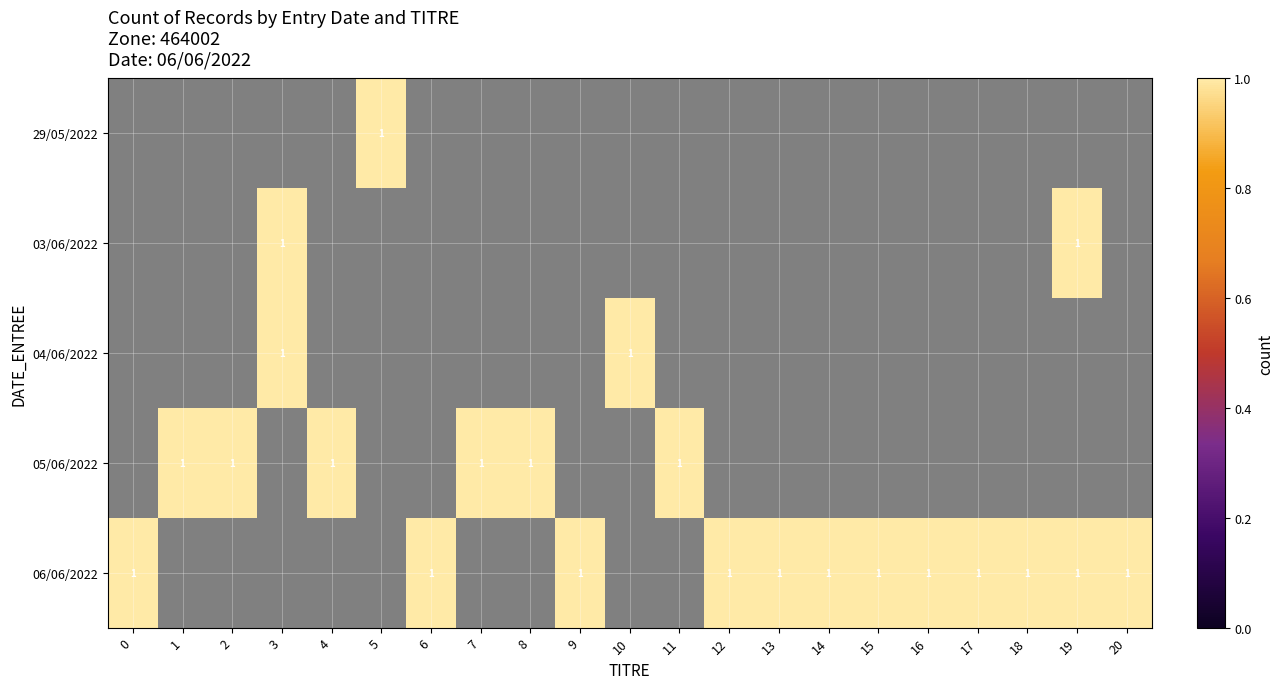

Is the value of 03/06/2022 at 8 greater than the value of 04/06/2022 at 4?

No